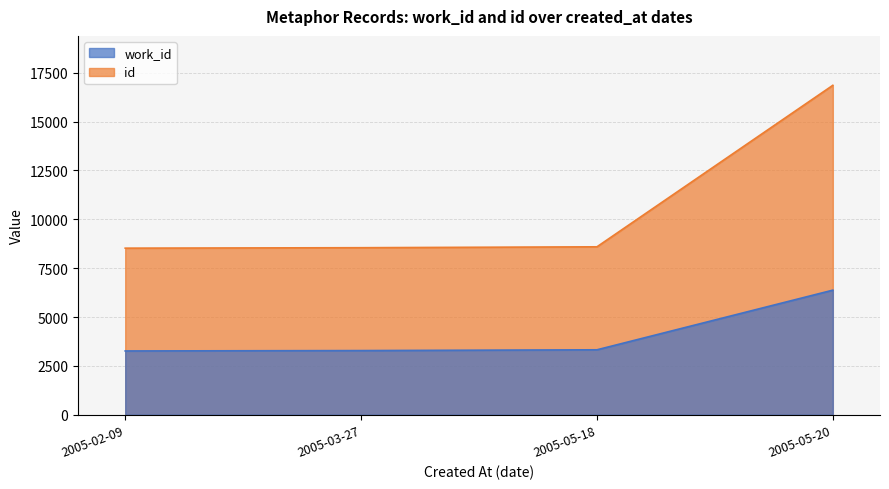

What is the label of the 4th point from the right?

2005-02-09